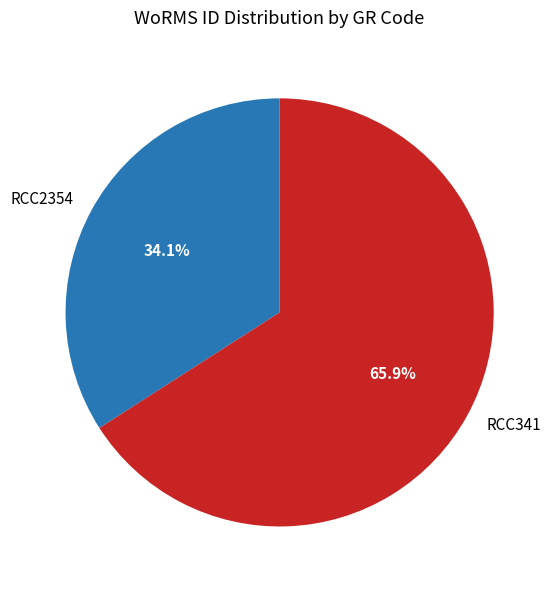

Which slice is the smallest?

RCC2354